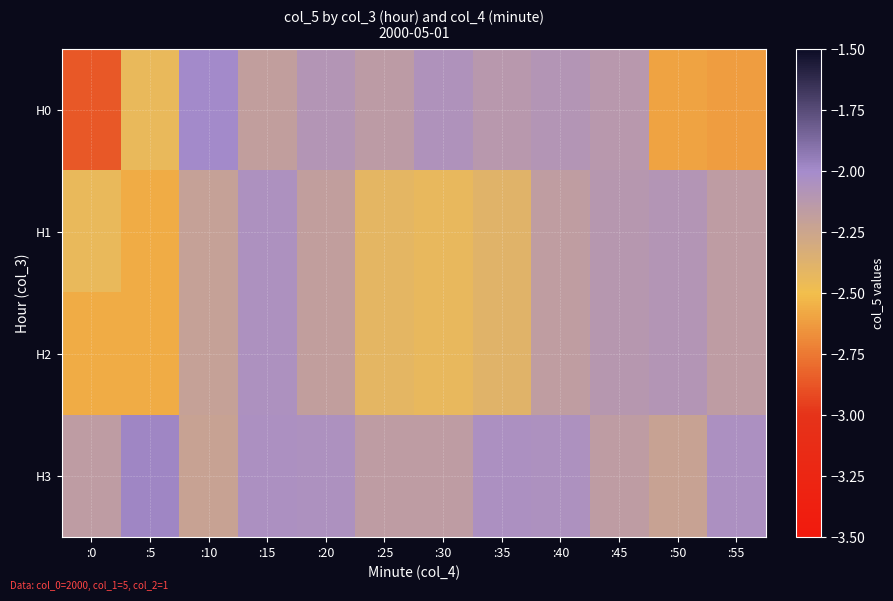

At which category does the chart reach its peak across all series?

:5